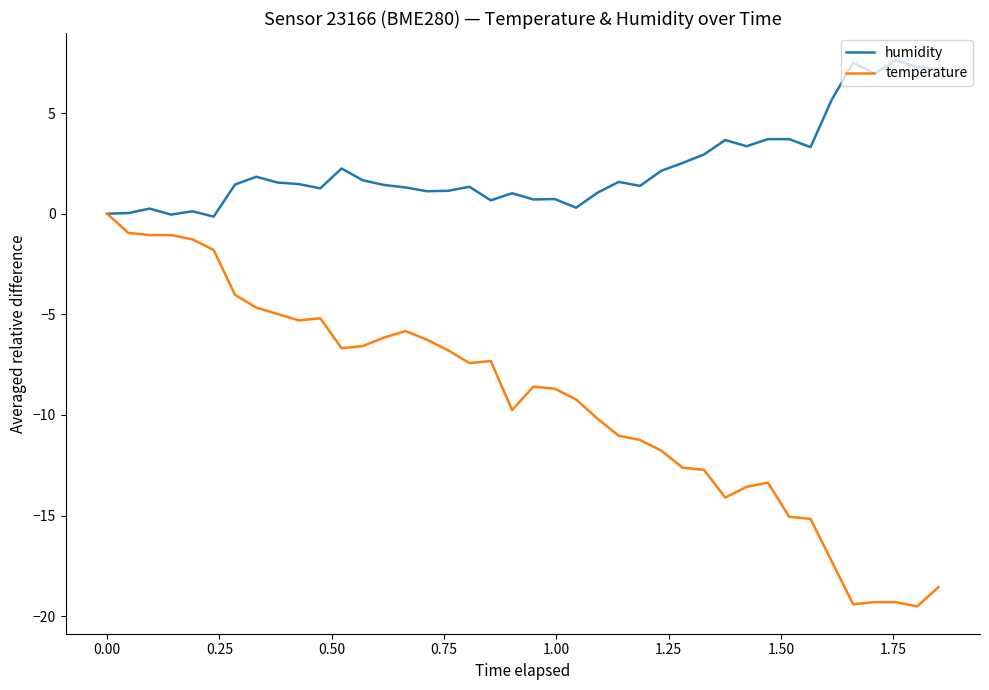

Which series has the largest total across all categories?

humidity